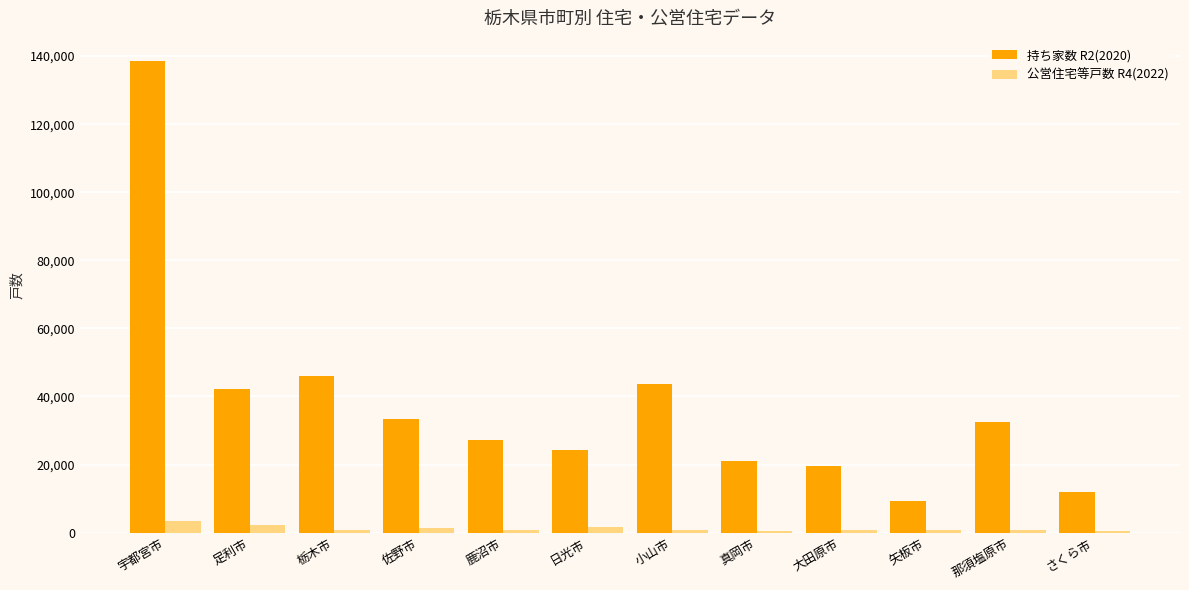

How many categories are shown in the chart?

12